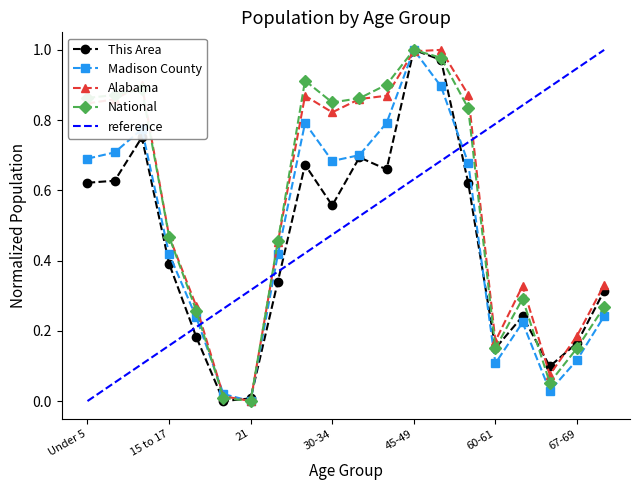

True or false: This Area has more than 0 points higher than both neighbors.

True